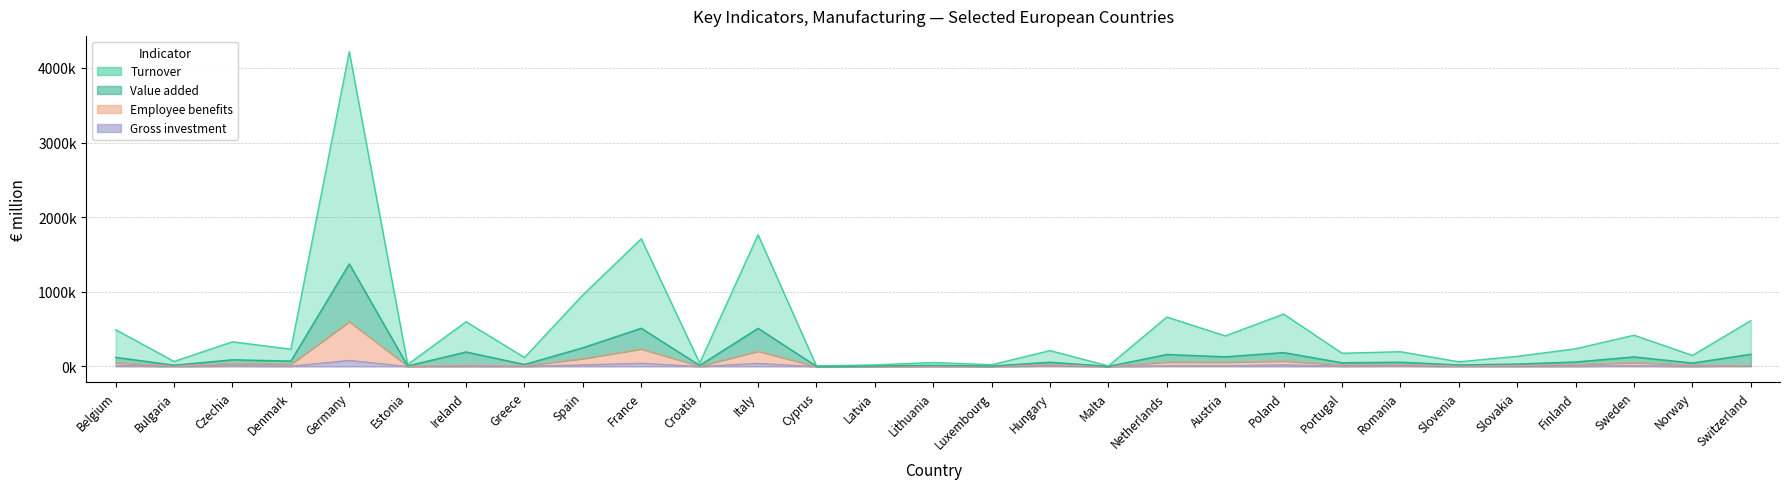

Which series has the largest total across all categories?

Turnover